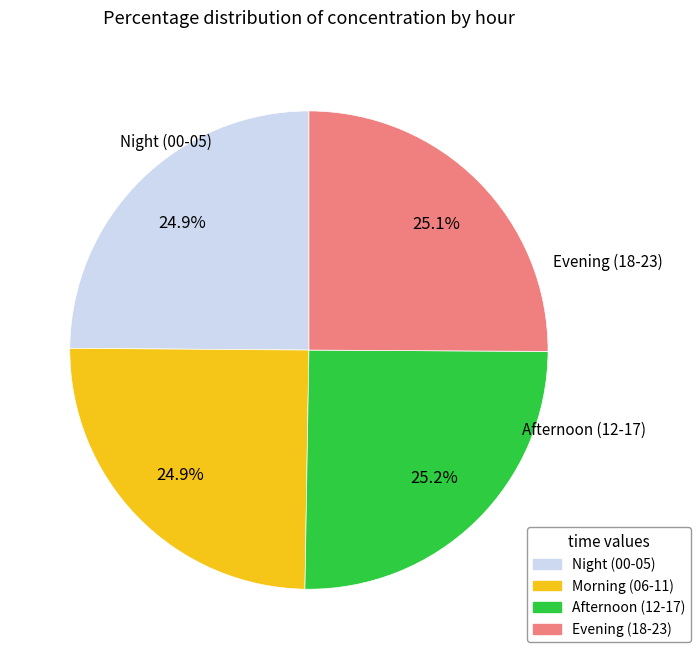

Does any single category account for the majority?

No